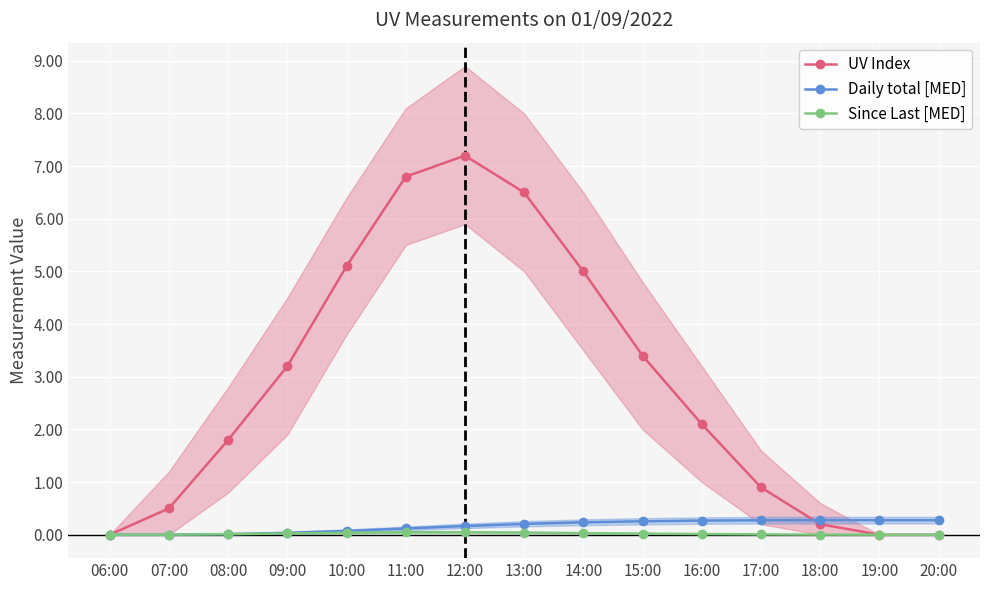

What is the sum of all Daily total [MED] values?

2.5